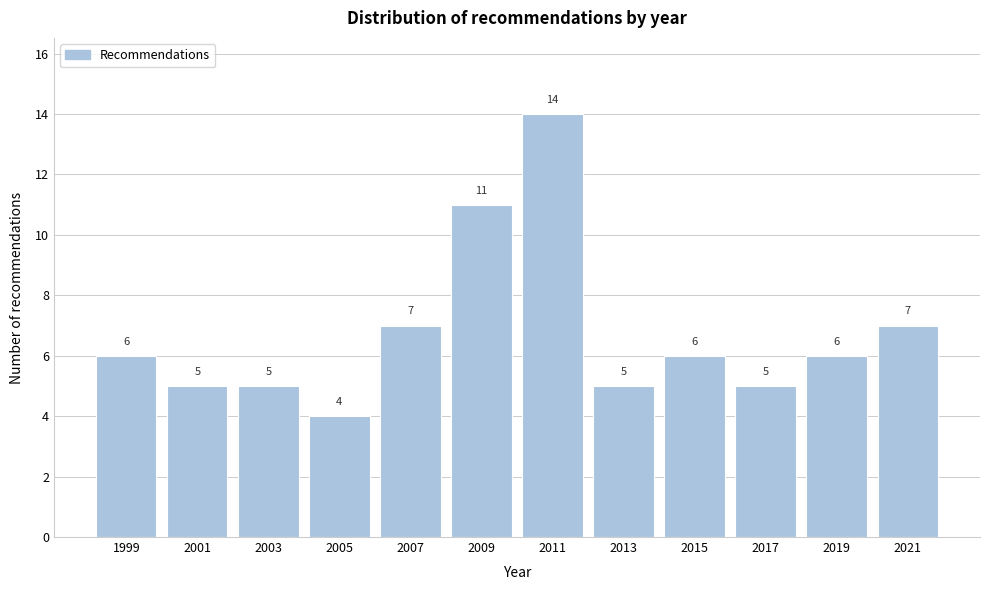

Reading left to right, what are all the values shown in this chart?

6	5	5	4	7	11	14	5	6	5	6	7